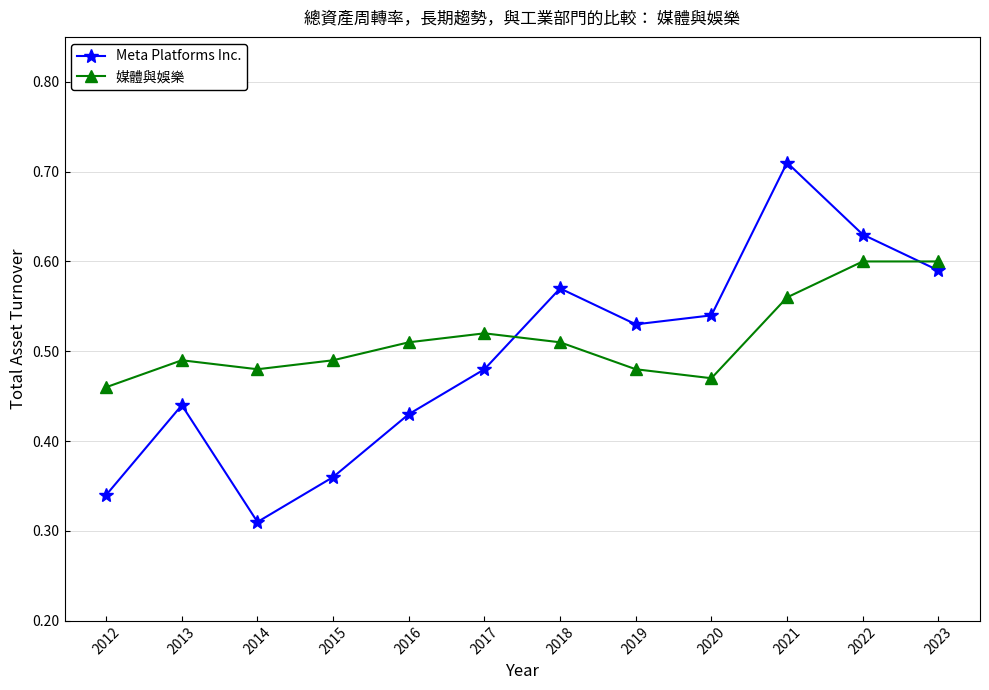

Between which two adjacent categories do 媒體與娛樂 and Meta Platforms Inc. first intersect?

2017 and 2018